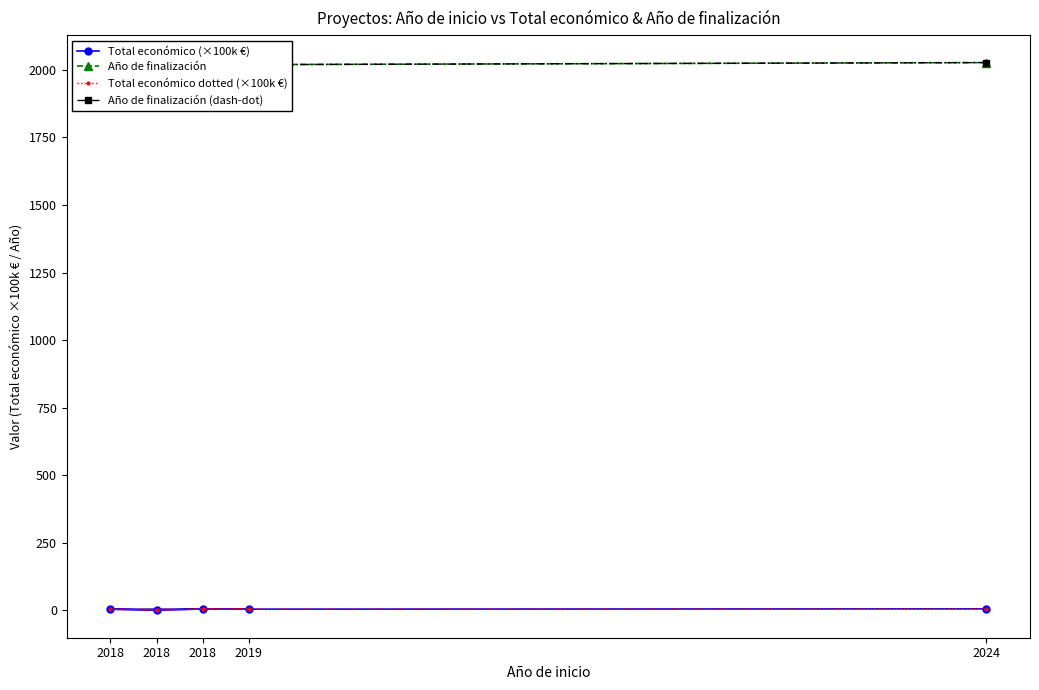

What is the value of the Año de finalización point at the 4th from the left?

2020.0